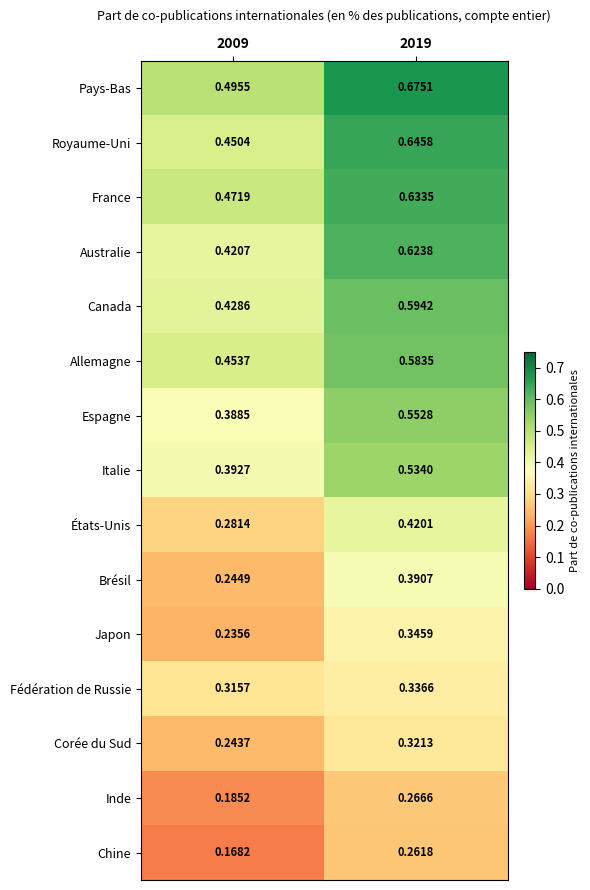

Which series has the largest total across all categories?

Pays-Bas